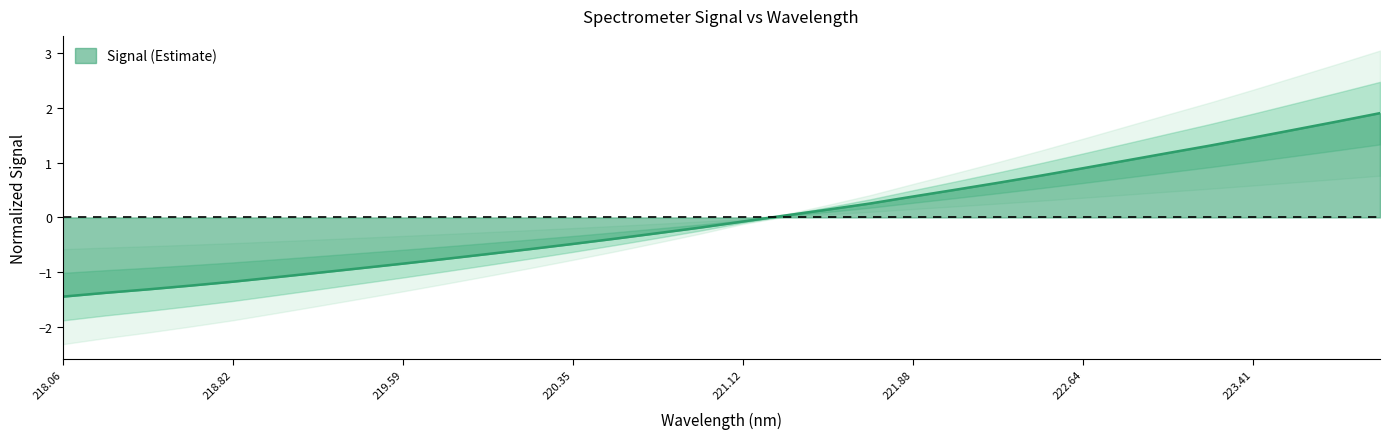

What is the lowest value of the Signal (Estimate) series?

-1.4